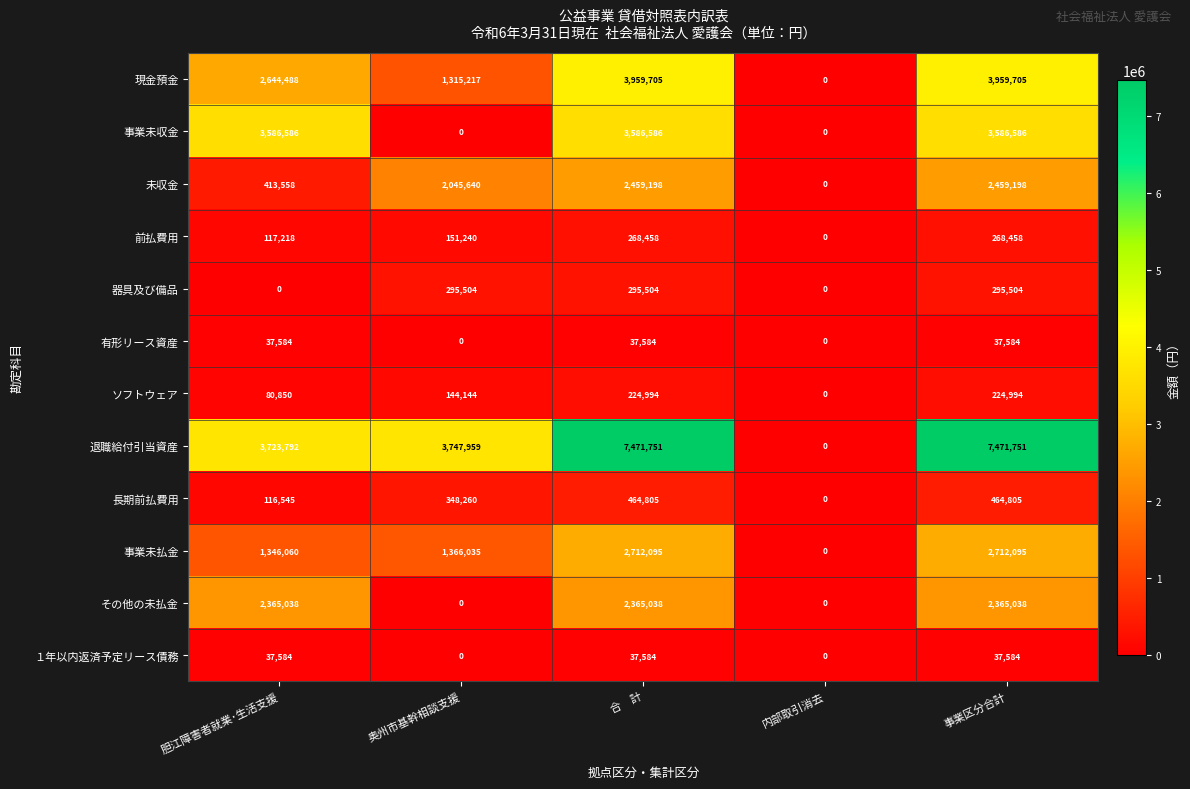

What is the greatest value displayed?

7471751